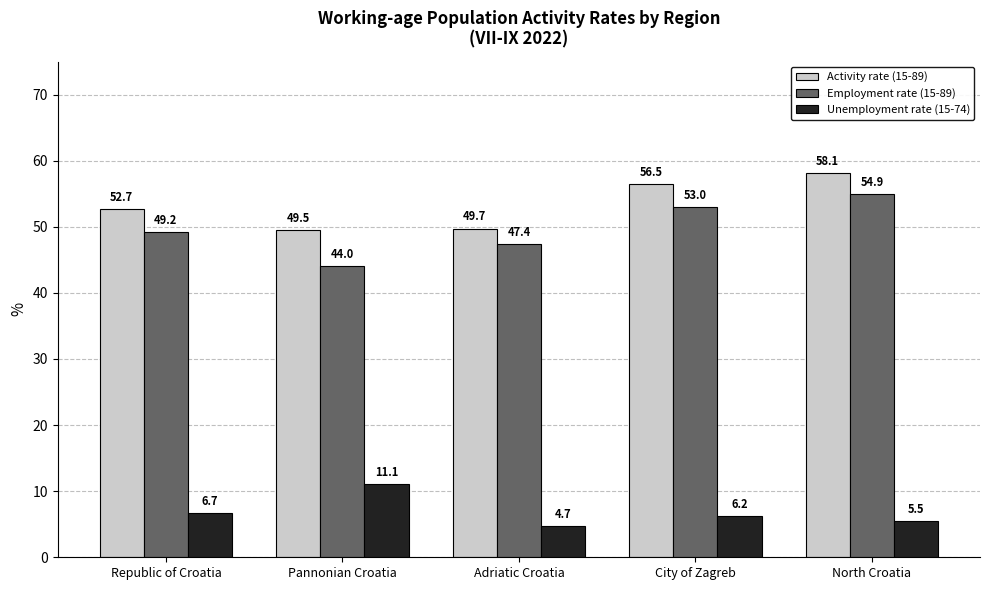

Read the Unemployment rate (15-74) value at City of Zagreb.

6.2